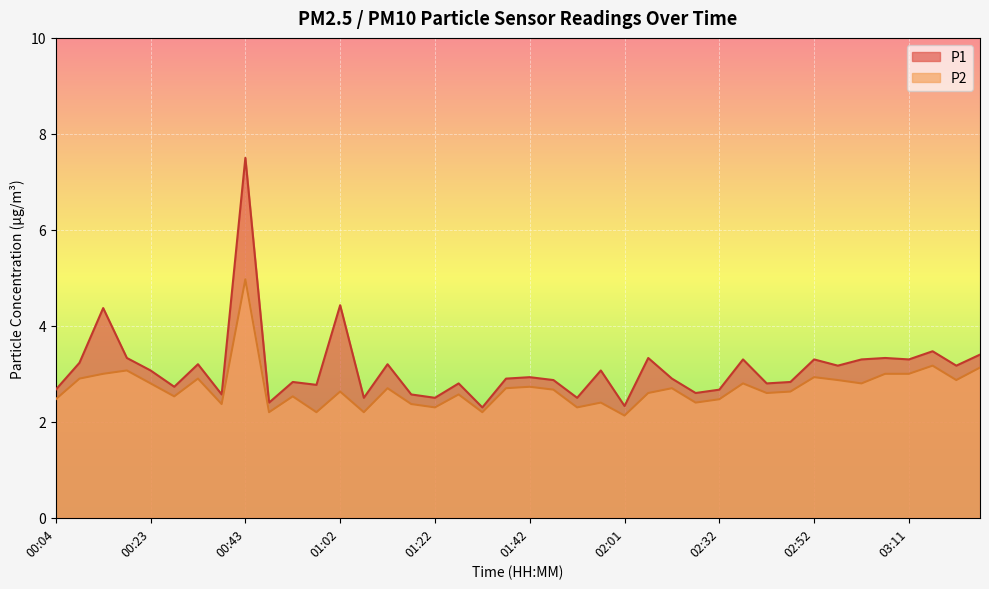

Which label corresponds to the largest value in the chart?

00:43